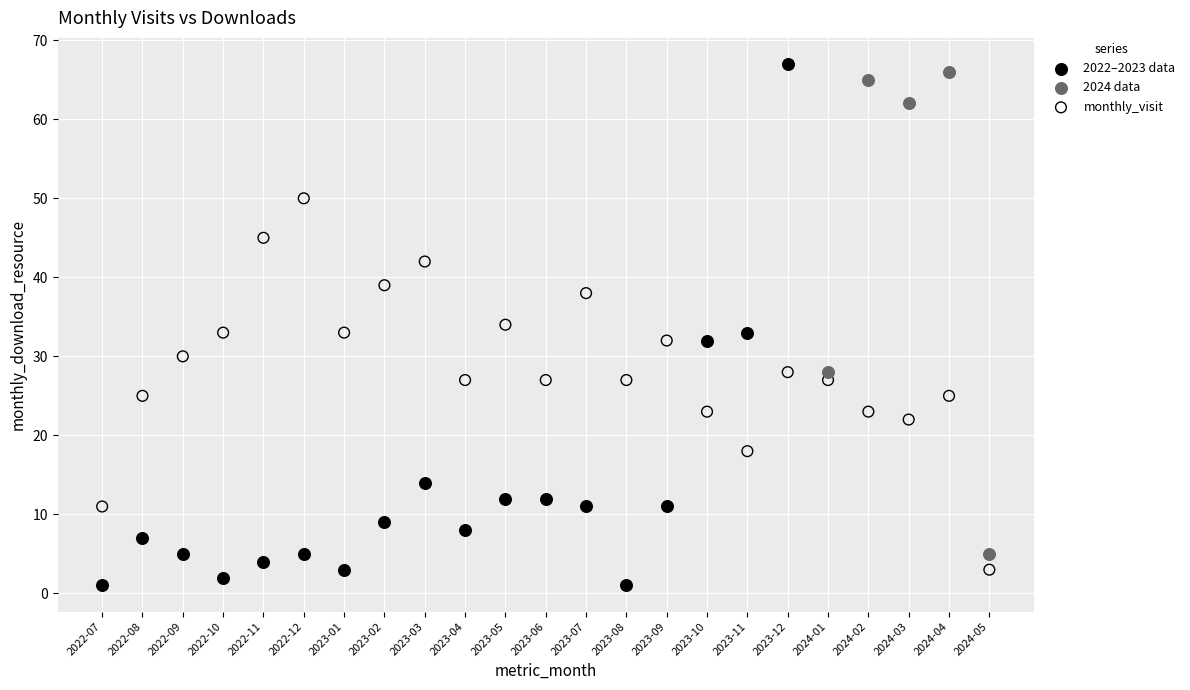

Which series has the widest spread of Y values?

2022–2023 data